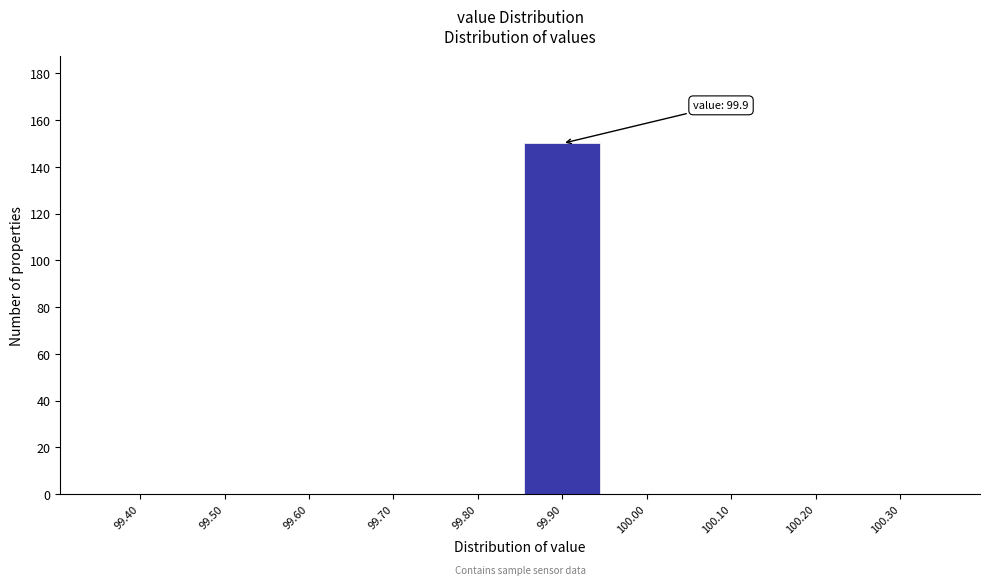

Reading right to left, transcribe all the data shown in this chart.

100.30=0	100.20=0	100.10=0	100.00=0	99.90=150	99.80=0	99.70=0	99.60=0	99.50=0	99.40=0